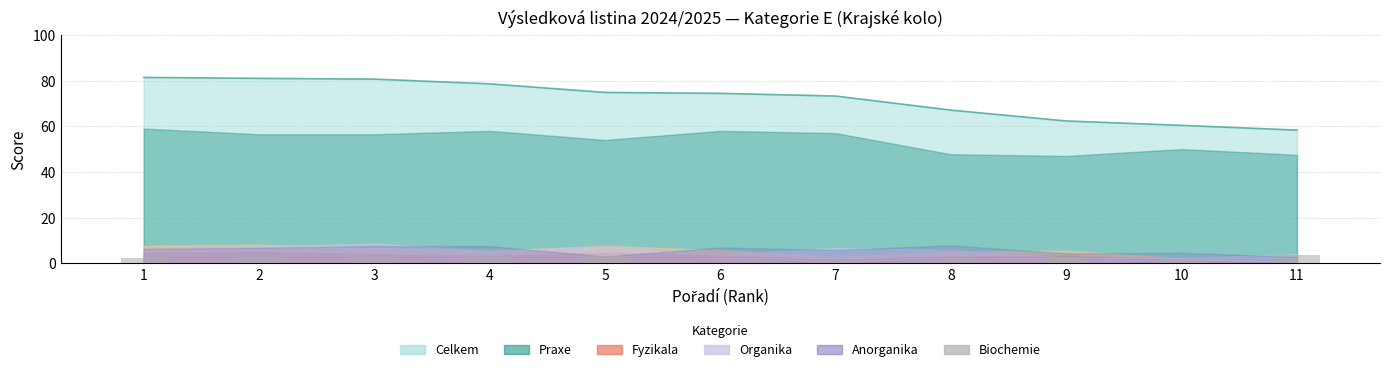

The chart shows a value of 0.7 at 8. True or false?

True